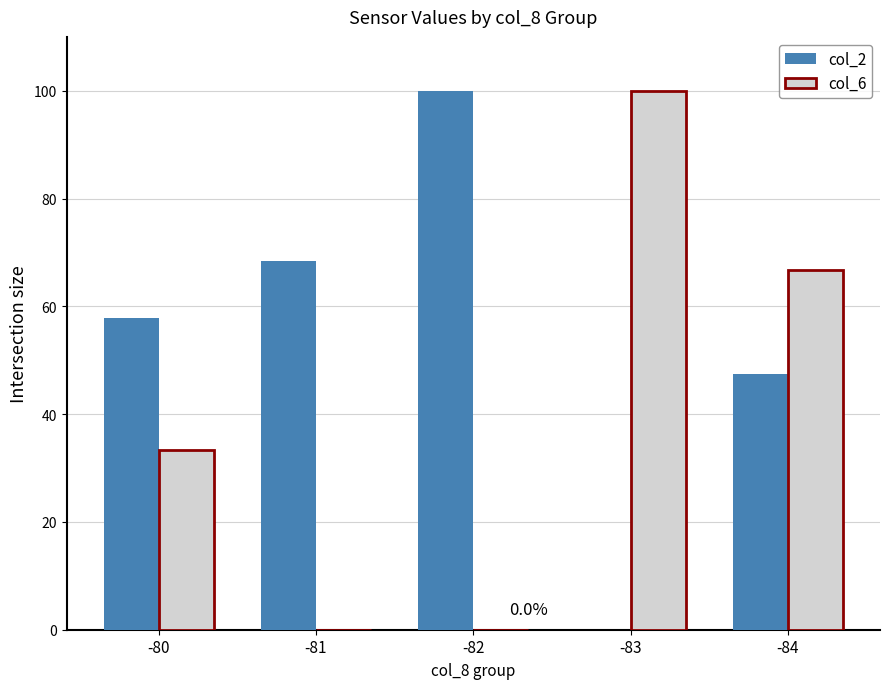

Is the value of col_6 at -82 greater than the value of col_2 at -82?

No